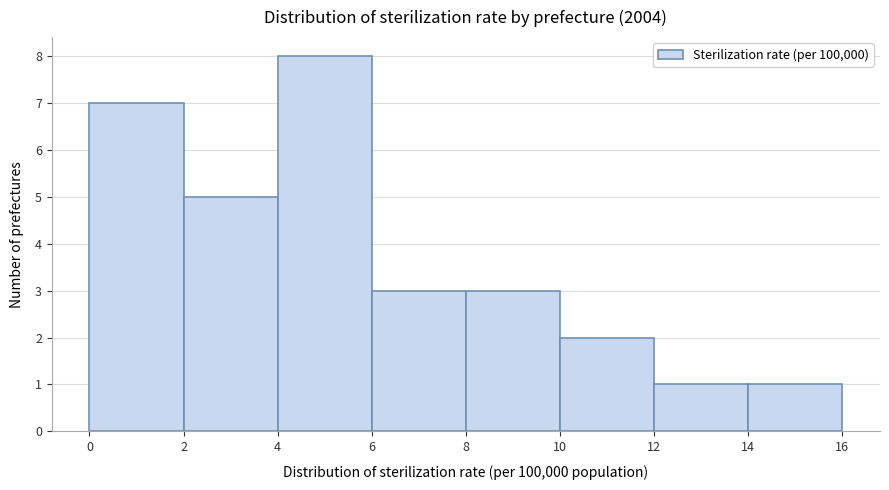

Over which range of the x-axis is the bar tallest?

4 to 6